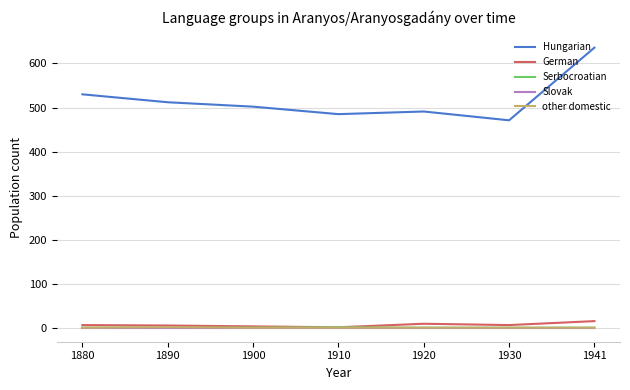

Which category has the lowest value in the Hungarian series?

1930